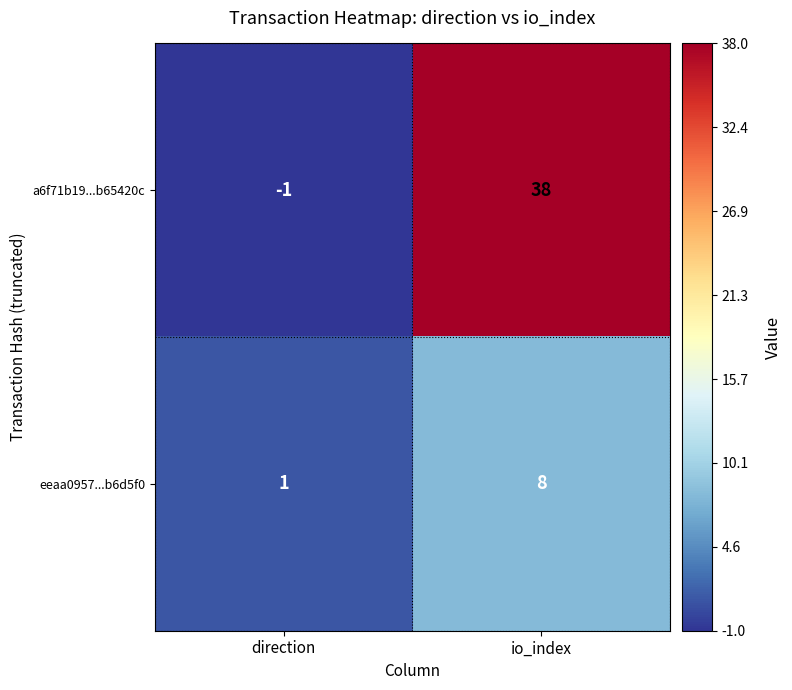

At direction, list the series in order from smallest to largest.

a6f71b19...b65420c, eeaa0957...b6d5f0